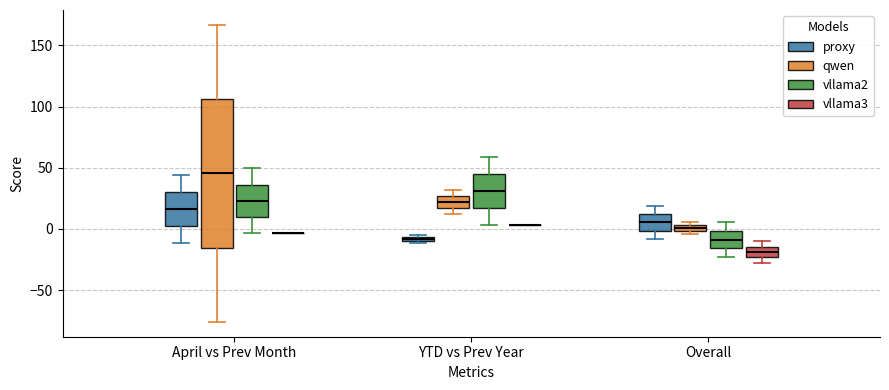

Comparing the boxes themselves (not the whiskers), which one is the tallest?

April vs Prev Month (qwen)